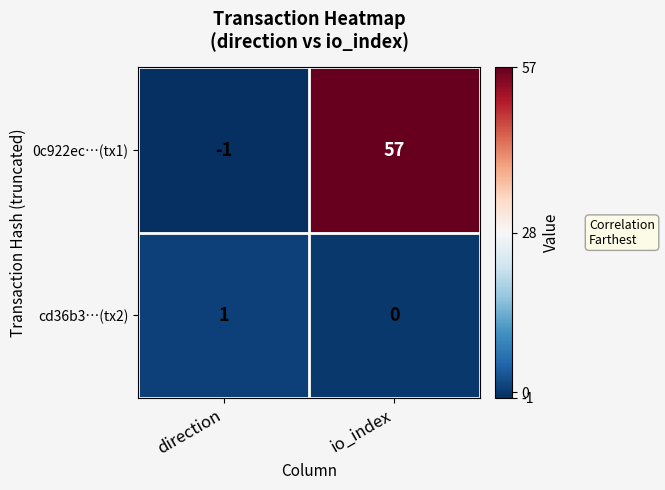

True or false: cd36b3…(tx2) has a value of -1 at io_index.

False